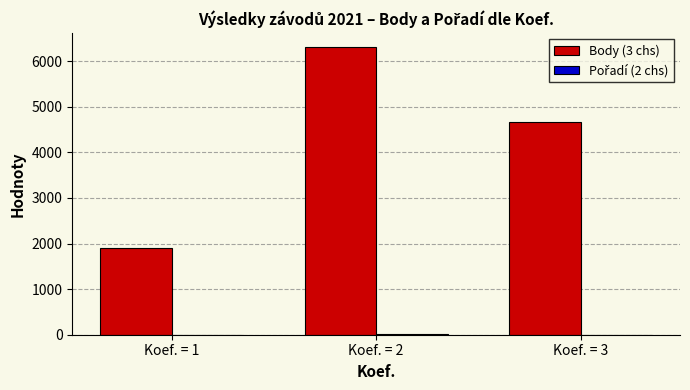

Where does the Body (3 chs) series first go above 4663?

Koef. = 2